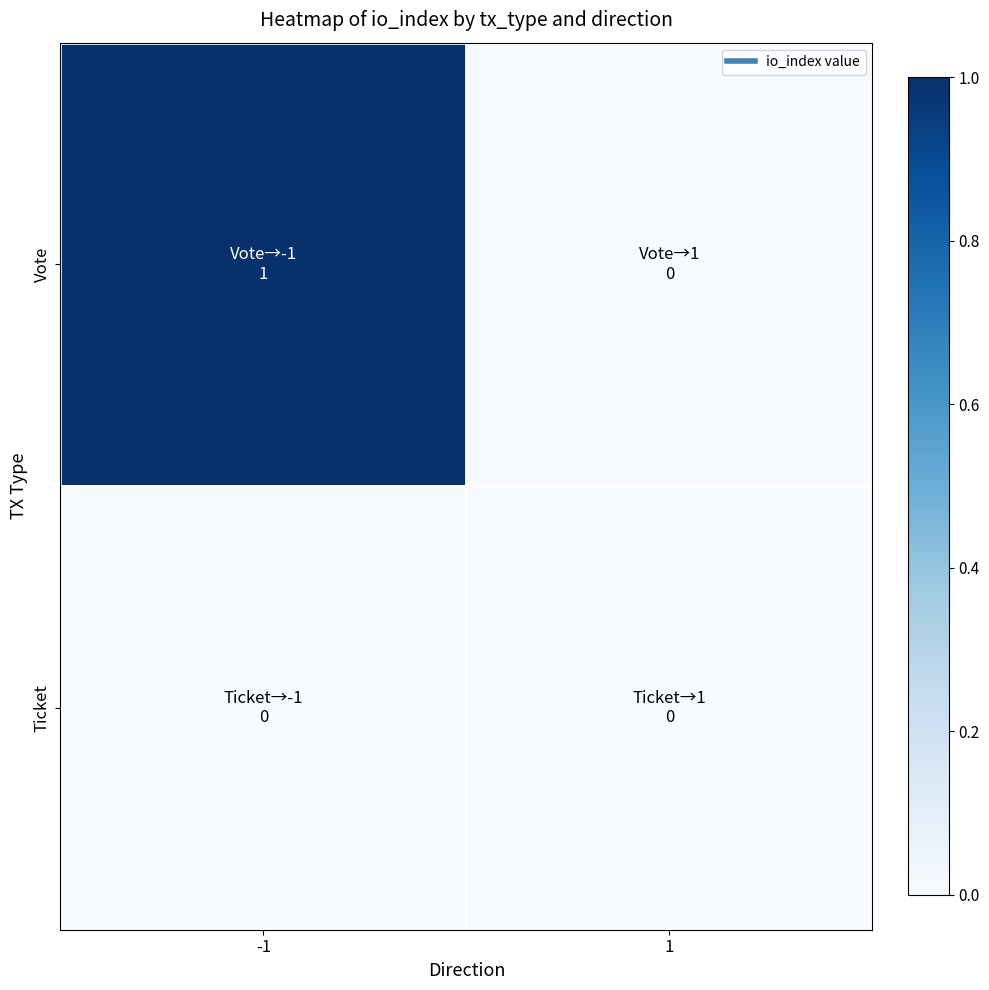

Between -1 and 1, which is larger?

-1